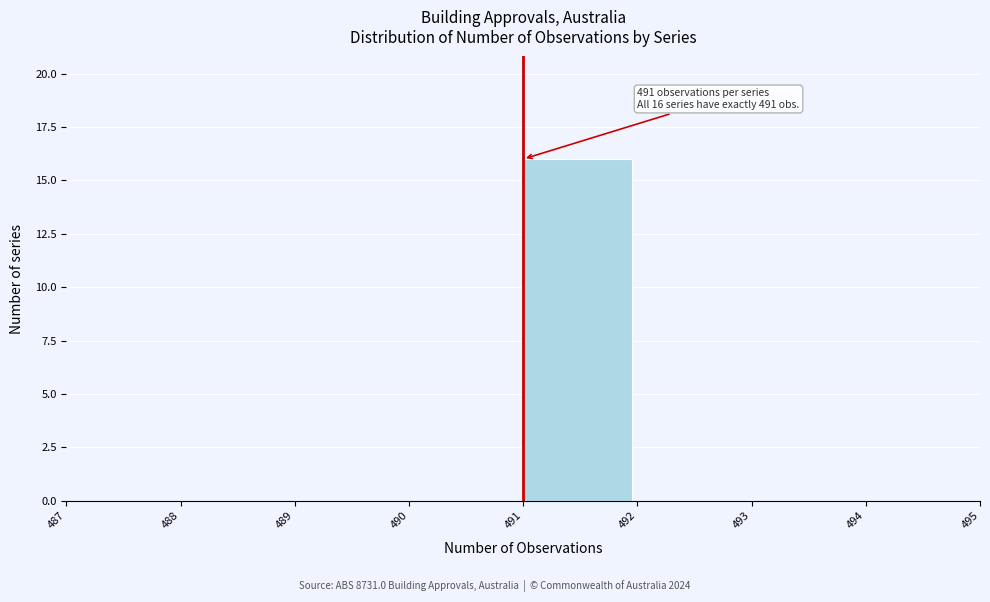

Which range on the x-axis has the tallest bar?

491 to 492